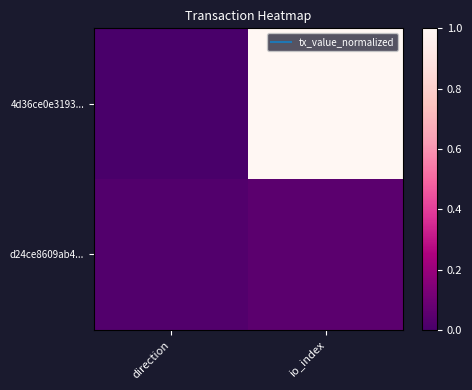

Which has a higher value, io_index or direction?

io_index